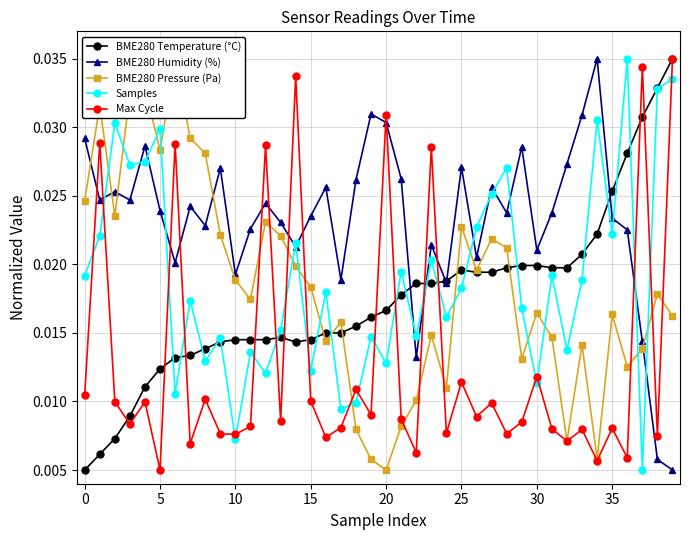

Is it true that BME280 Temperature (°C) equals 0.0 at 34?

False